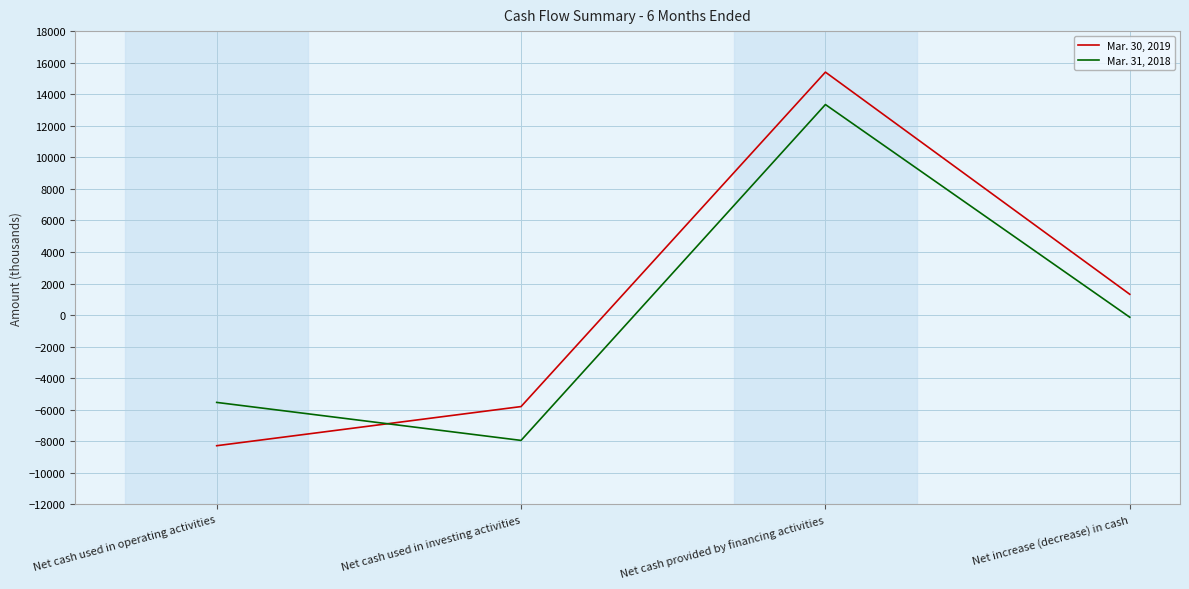

Where is the first local maximum for Mar. 30, 2019?

Net cash provided by financing activities